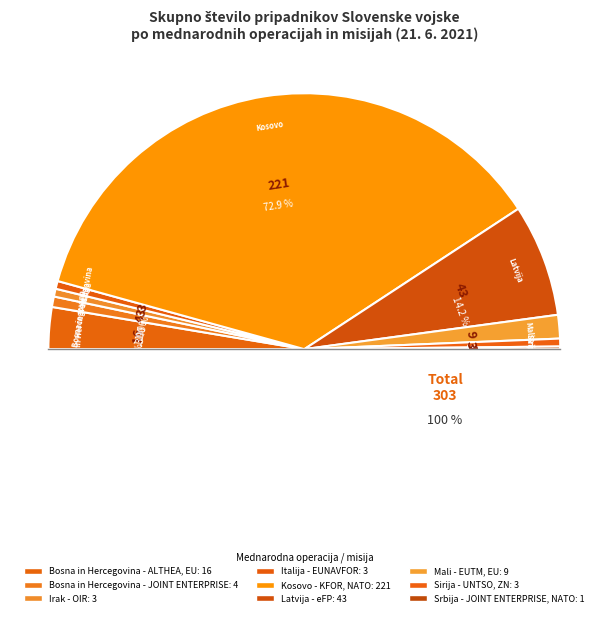

What percentage is the Bosna in Hercegovina - ALTHEA, EU slice, to the nearest percent?

5%